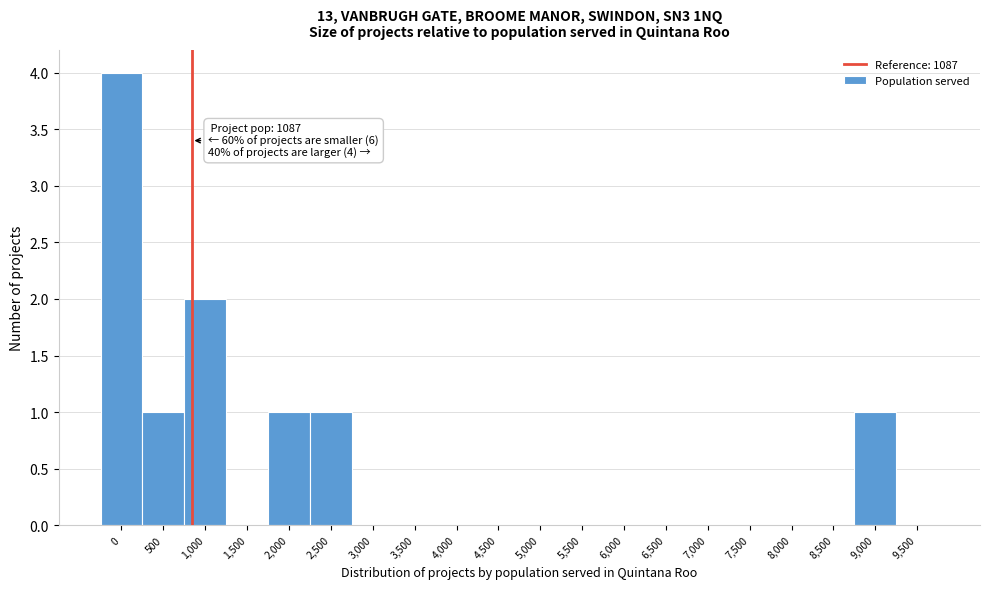

Reading left to right, transcribe all the data shown in this chart.

0=4	500=1	1,000=2	1,500=0	2,000=1	2,500=1	3,000=0	3,500=0	4,000=0	4,500=0	5,000=0	5,500=0	6,000=0	6,500=0	7,000=0	7,500=0	8,000=0	8,500=0	9,000=1	9,500=0